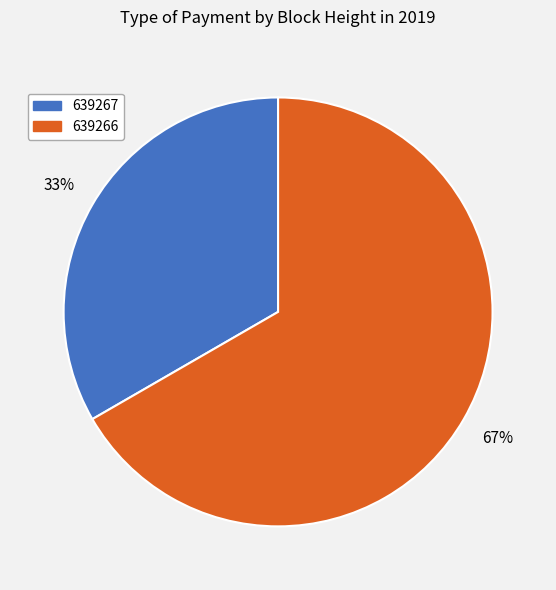

To the nearest percent, what is the combined percentage of 639266 and 639267?

100%